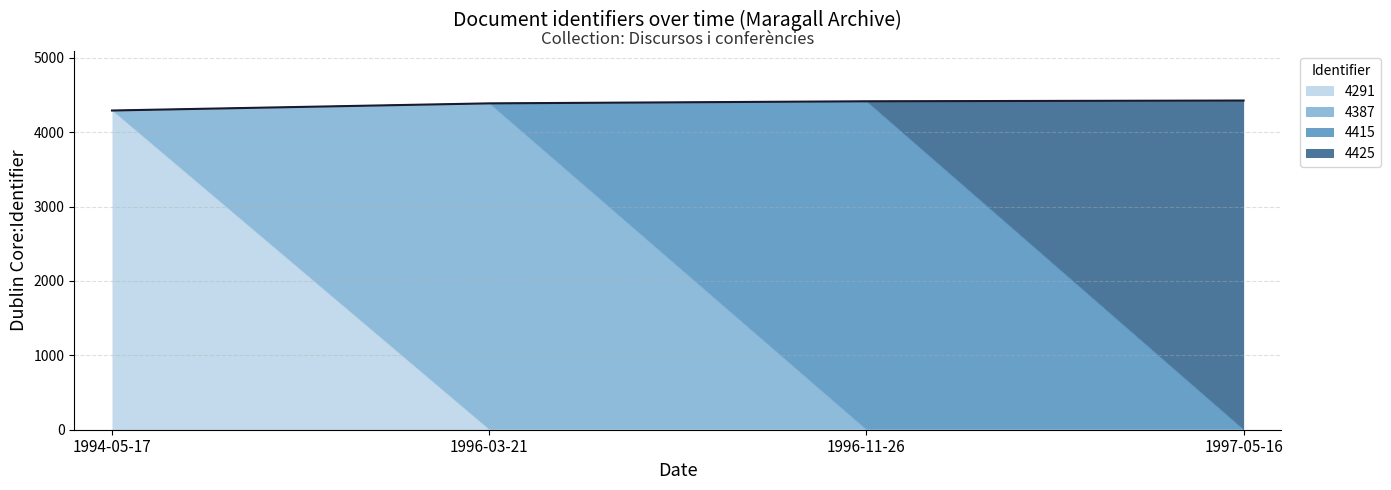

At which label does 4291 reach its peak?

1994-05-17